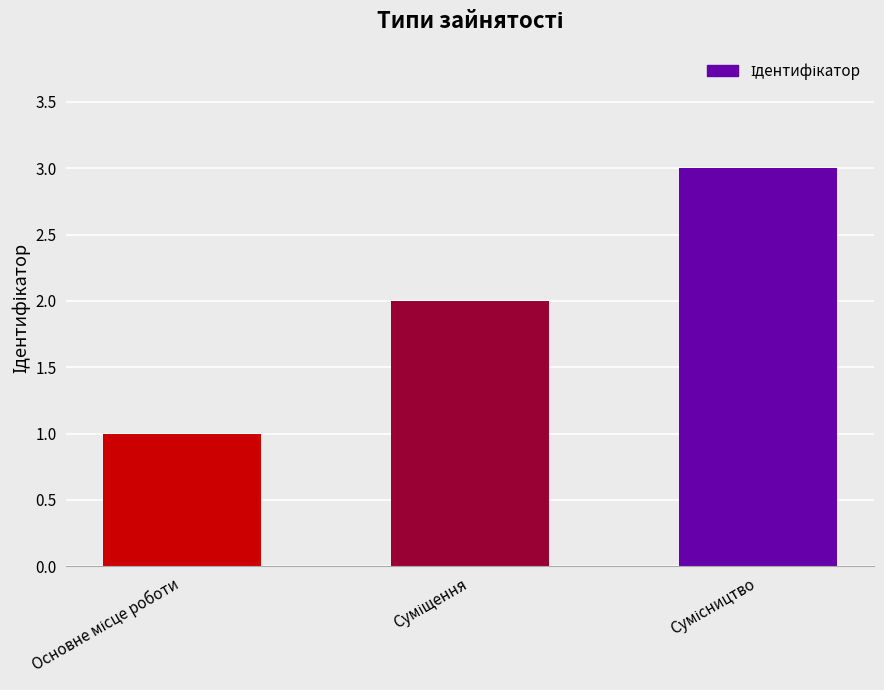

What is the sum of all values?

6